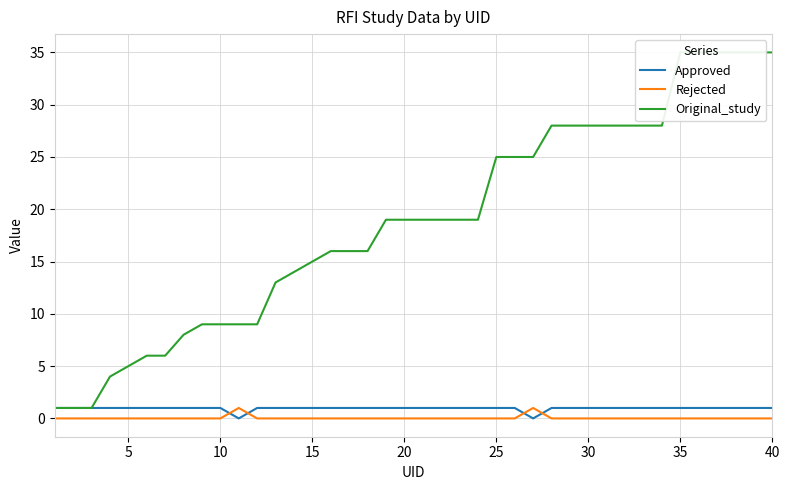

What is the highest value of the Approved series?

1